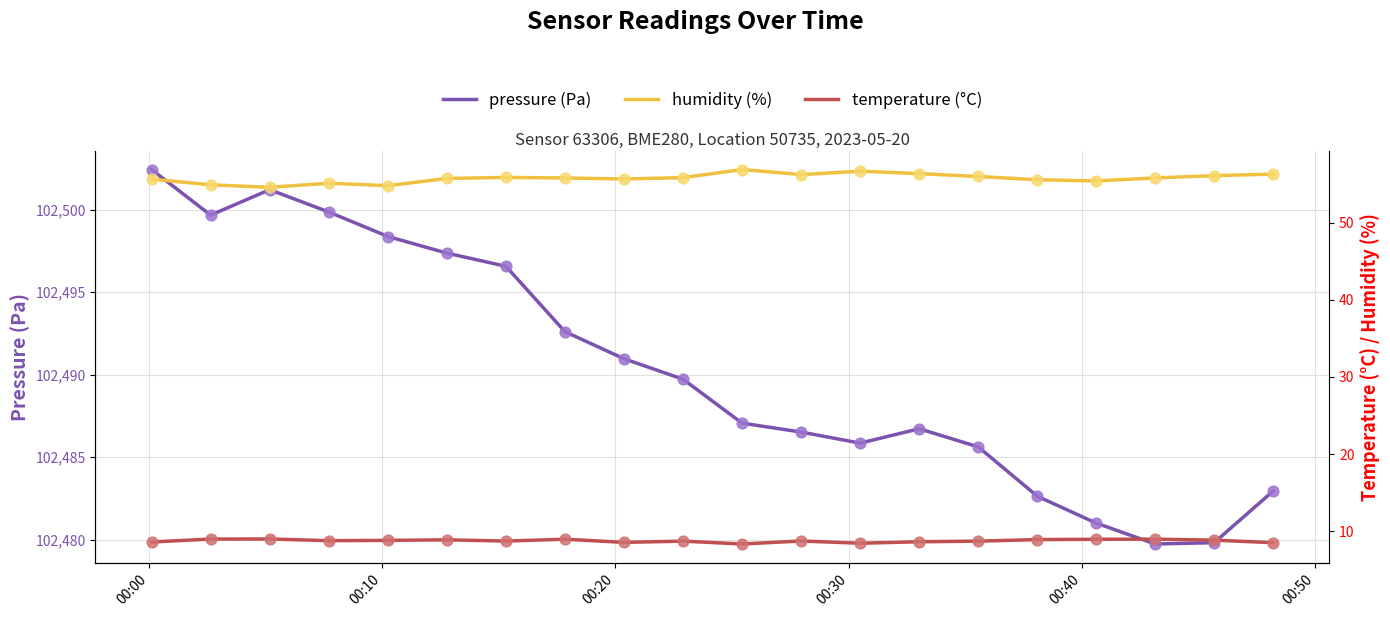

Which series has the largest total across all categories?

pressure